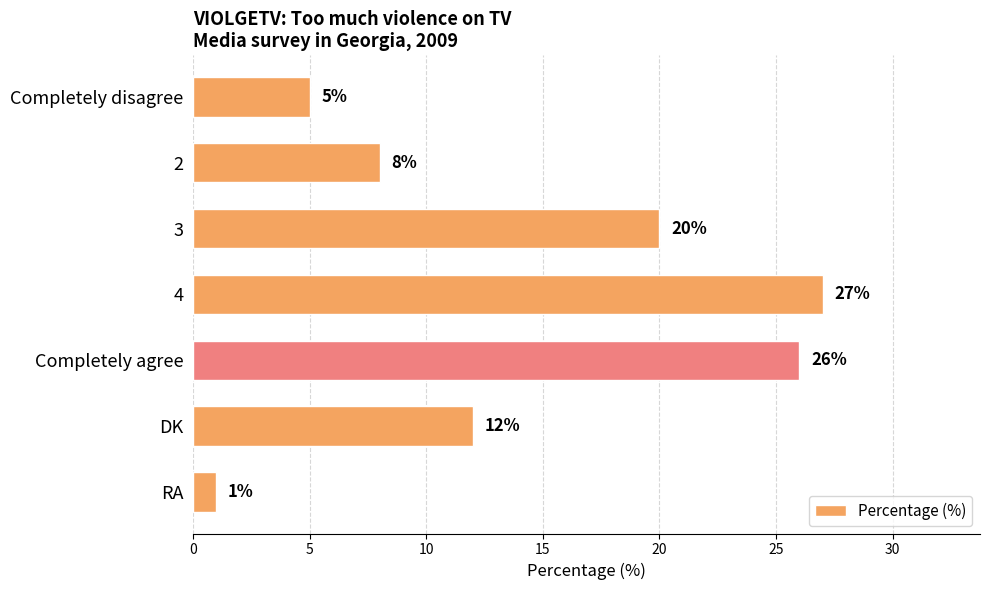

The value at 3 is 20. True or false?

True